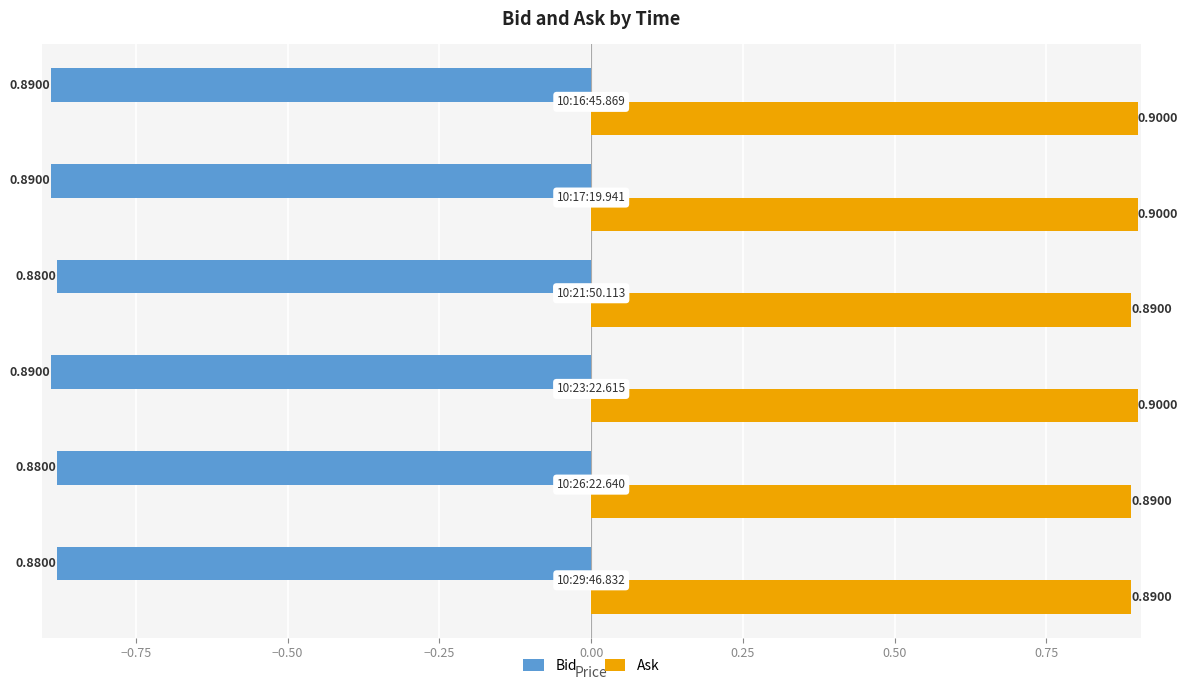

What is the sum of all Bid values?

-5.3